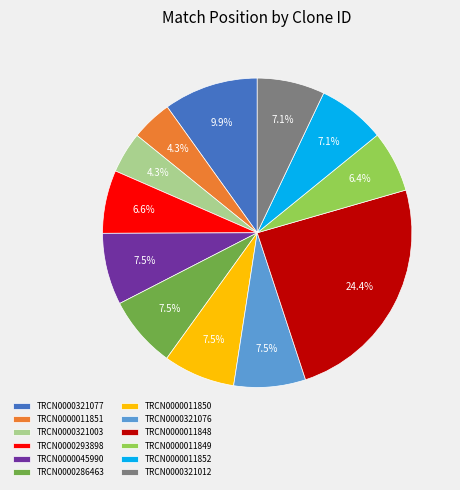

Between TRCN0000321077 and TRCN0000293898, which is larger?

TRCN0000321077